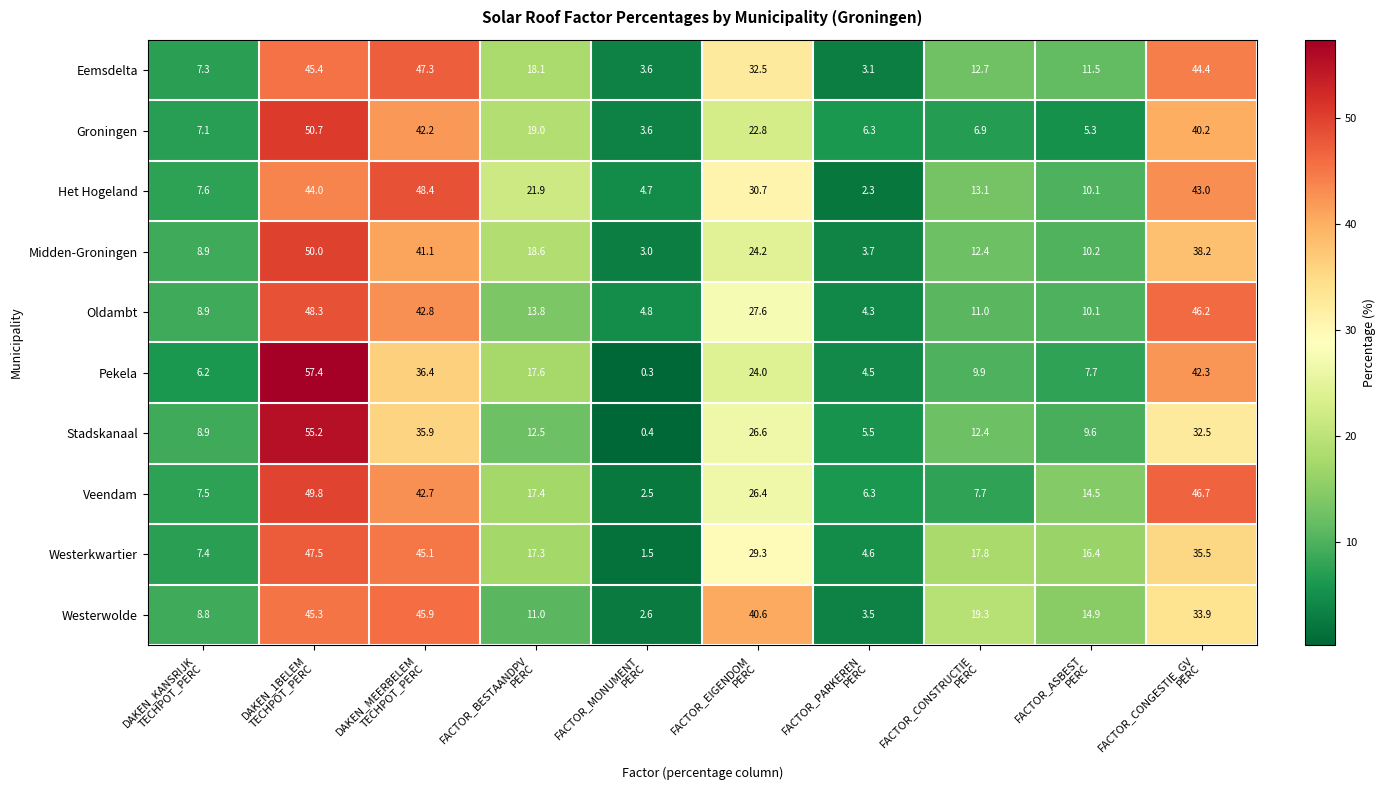

What is the maximum value for Groningen?

50.7